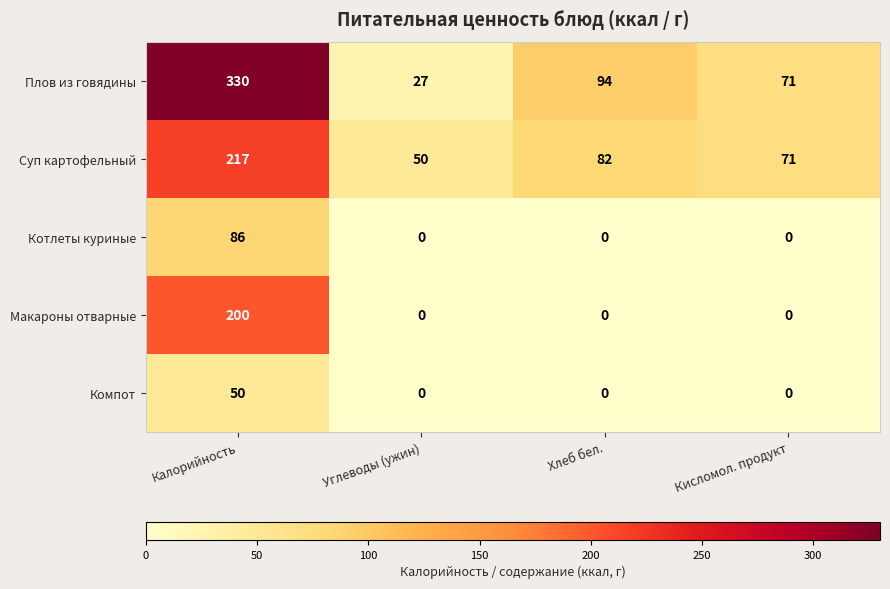

Reading right to left, extract all data points from this chart.

Плов из говядины: Кисломол. продукт=71	Хлеб бел.=94	Углеводы (ужин)=27	Калорийность=330
Суп картофельный: Кисломол. продукт=71	Хлеб бел.=82	Углеводы (ужин)=50	Калорийность=217
Котлеты куриные: Кисломол. продукт=0	Хлеб бел.=0	Углеводы (ужин)=0	Калорийность=86
Макароны отварные: Кисломол. продукт=0	Хлеб бел.=0	Углеводы (ужин)=0	Калорийность=200
Компот: Кисломол. продукт=0	Хлеб бел.=0	Углеводы (ужин)=0	Калорийность=50